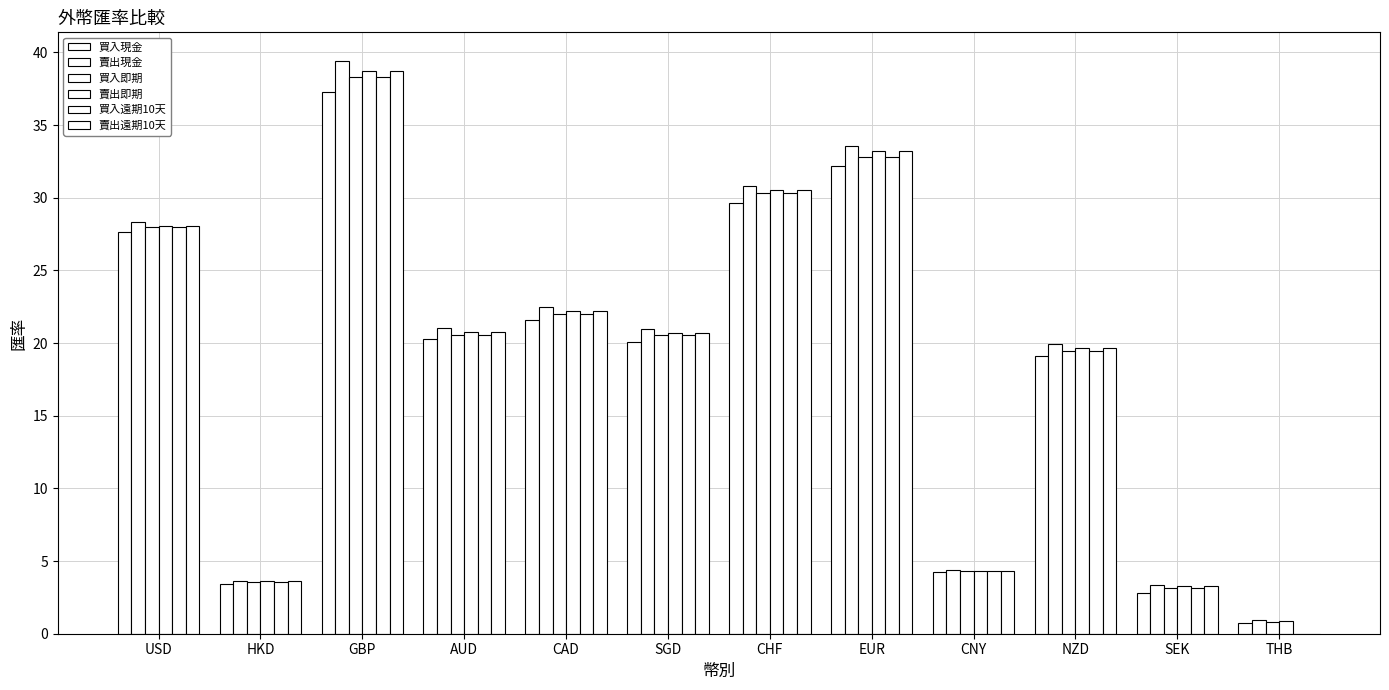

Is the value of 買入即期 at CHF greater than the value of 賣出即期 at CHF?

No